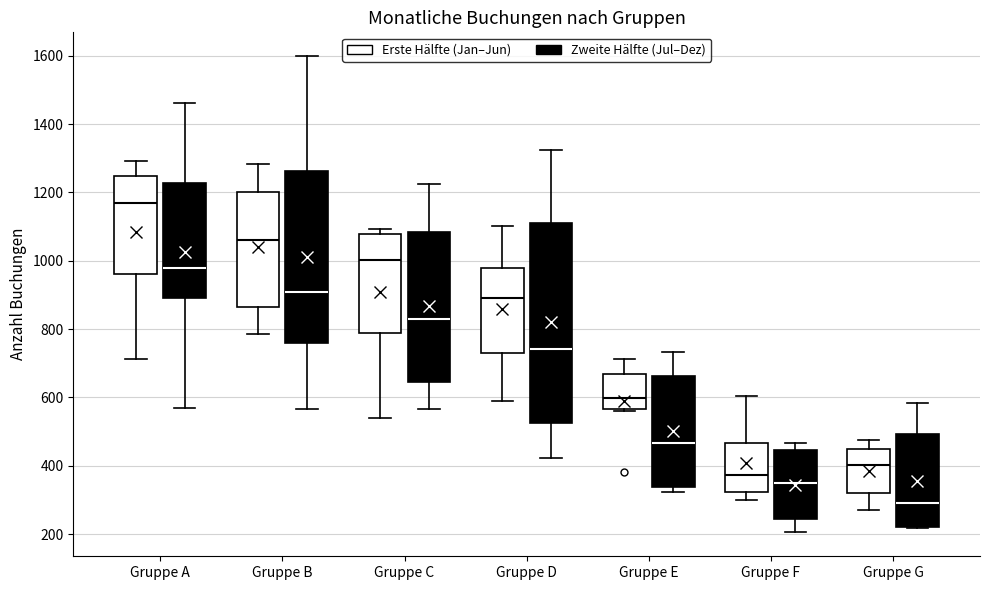

Where does the upper whisker of the box for Gruppe E (Zweite Hälfte (Jul–Dez)) end on the y-axis? The values are not printed on the chart, so give them approximately, as read against the axis.

740